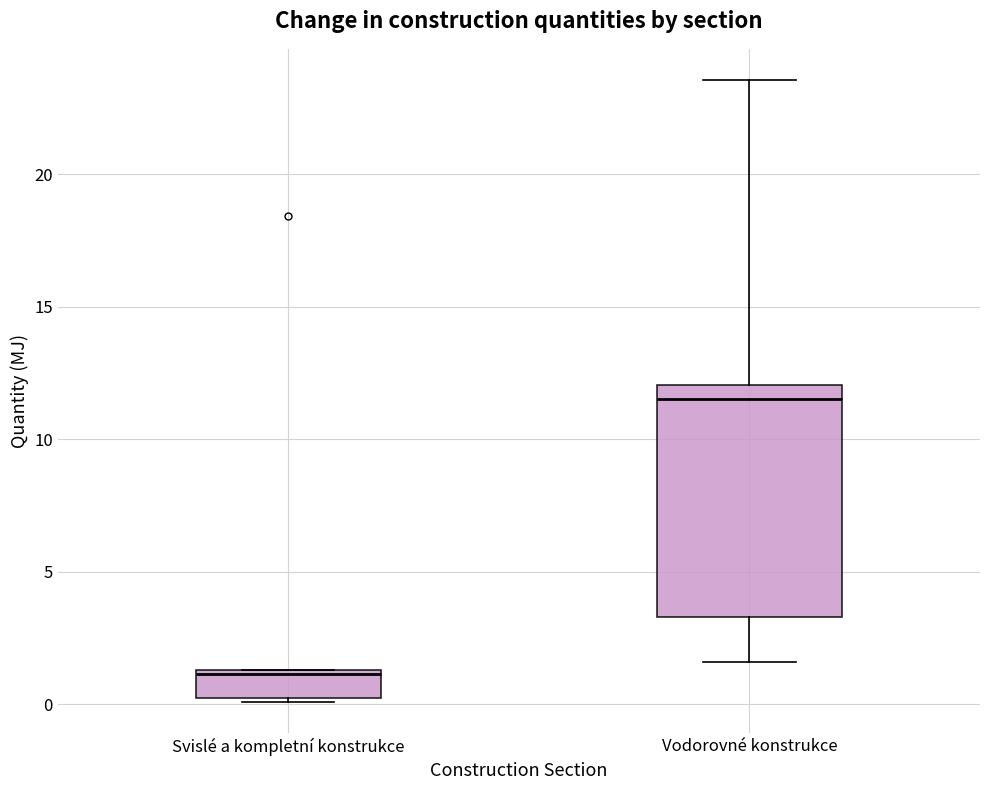

Which box's median line is the highest?

Vodorovné konstrukce